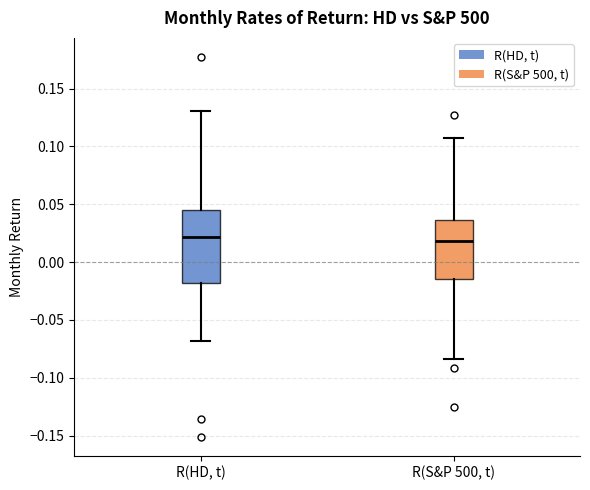

Reading left to right, read every box against the y-axis: the position of its median line, the range the box covers, and the ends of its whiskers. The values are not printed on the chart, so give them approximately, as read against the axis.

R(HD, t): median 0.020, box -0.020 to 0.045, whiskers -0.070 to 0.130
R(S&P 500, t): median 0.020, box -0.015 to 0.035, whiskers -0.085 to 0.110